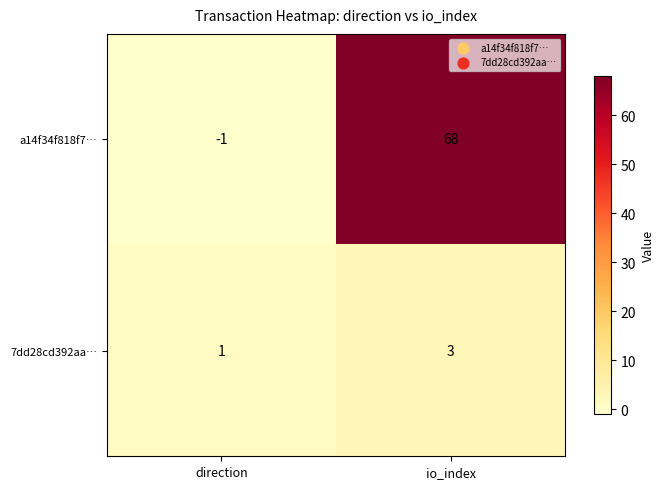

Which category has the lowest value across all series?

direction